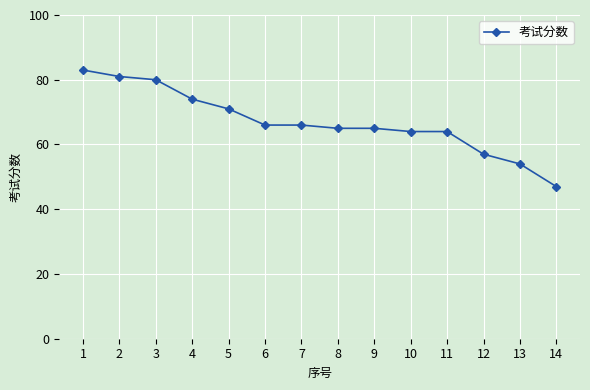

What is the value of the 7th point from the left?

66